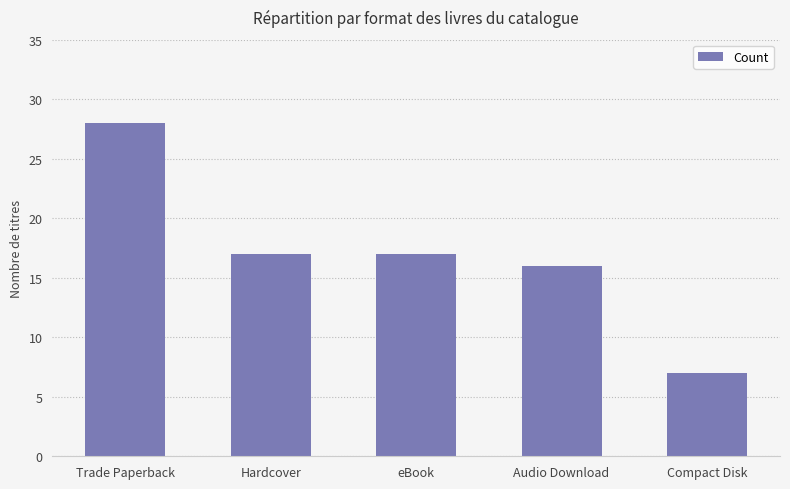

What is the label of the 4th bar from the left?

Audio Download